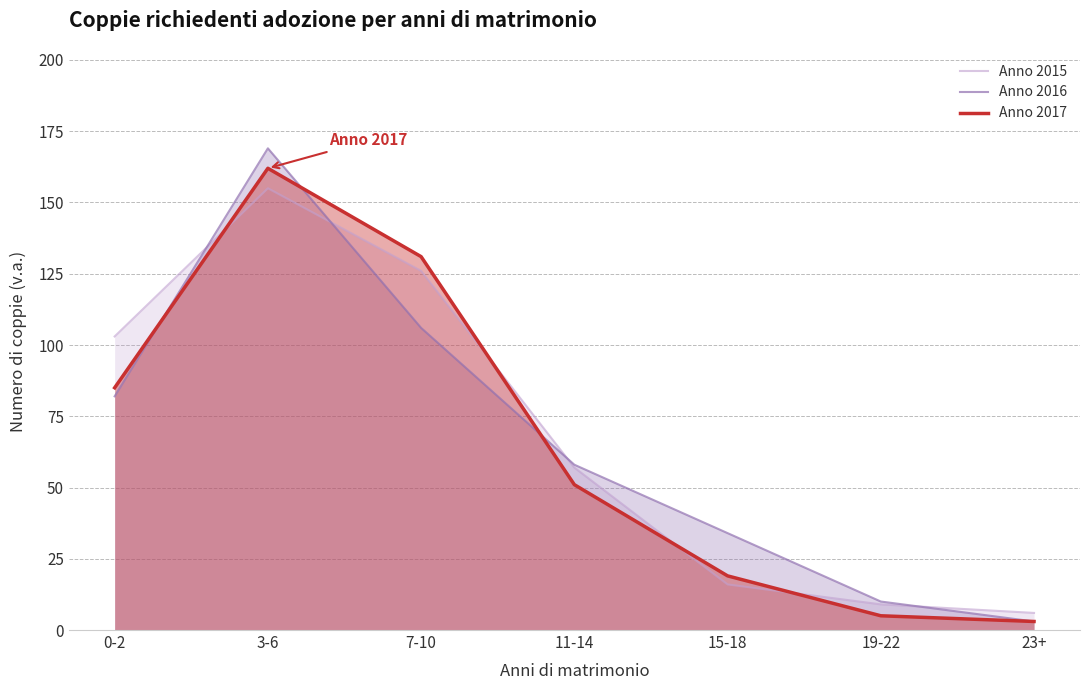

Which category has the highest value across all series?

3-6